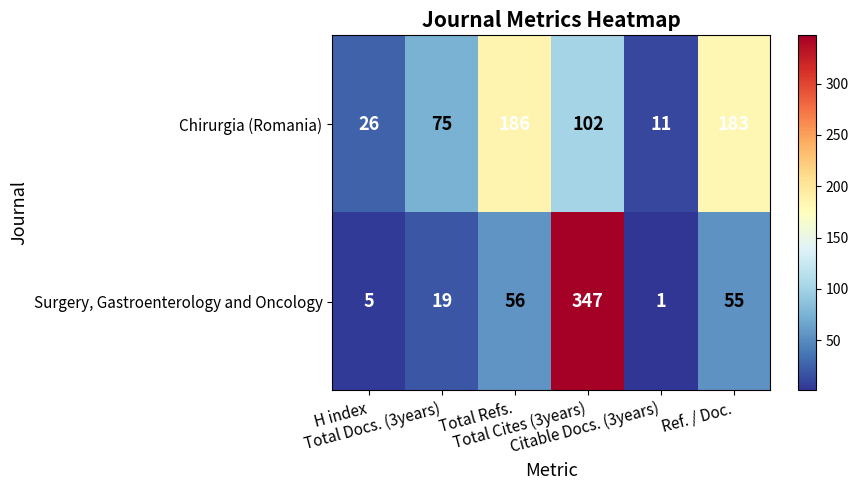

List the series in order of their overall mean, highest first.

Chirurgia (Romania), Surgery, Gastroenterology and Oncology